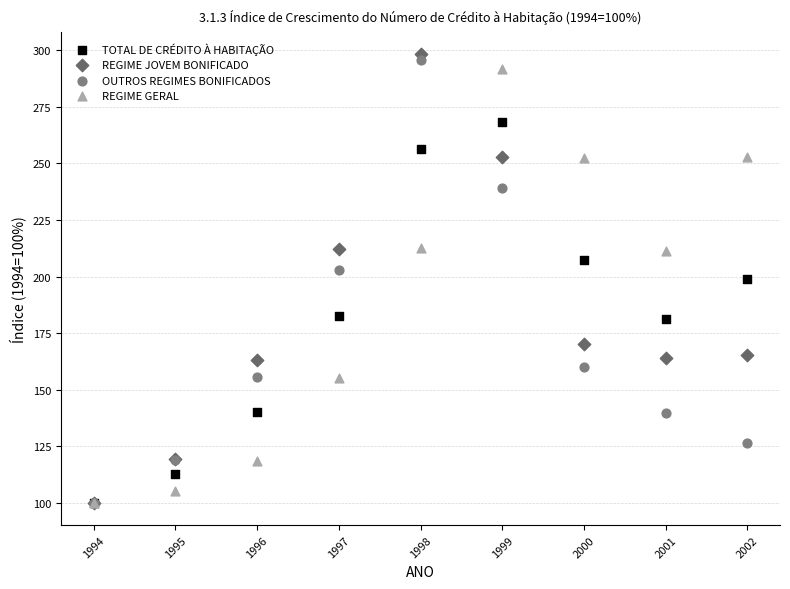

In the REGIME GERAL series, what Y value is closest to 195?

211.4